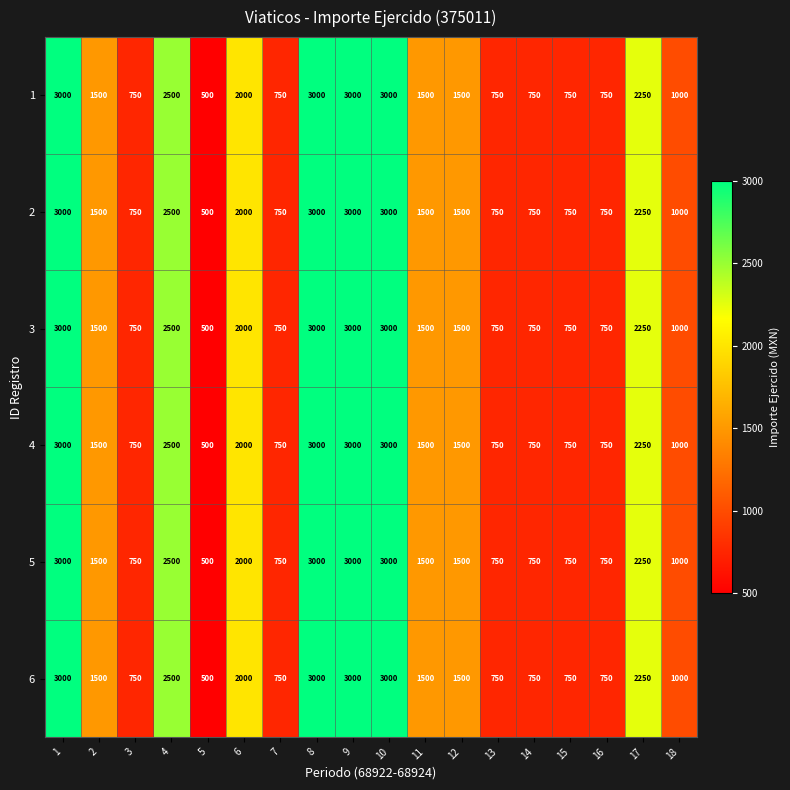

Is the value of 1 at 4 greater than the value of 4 at 5?

Yes